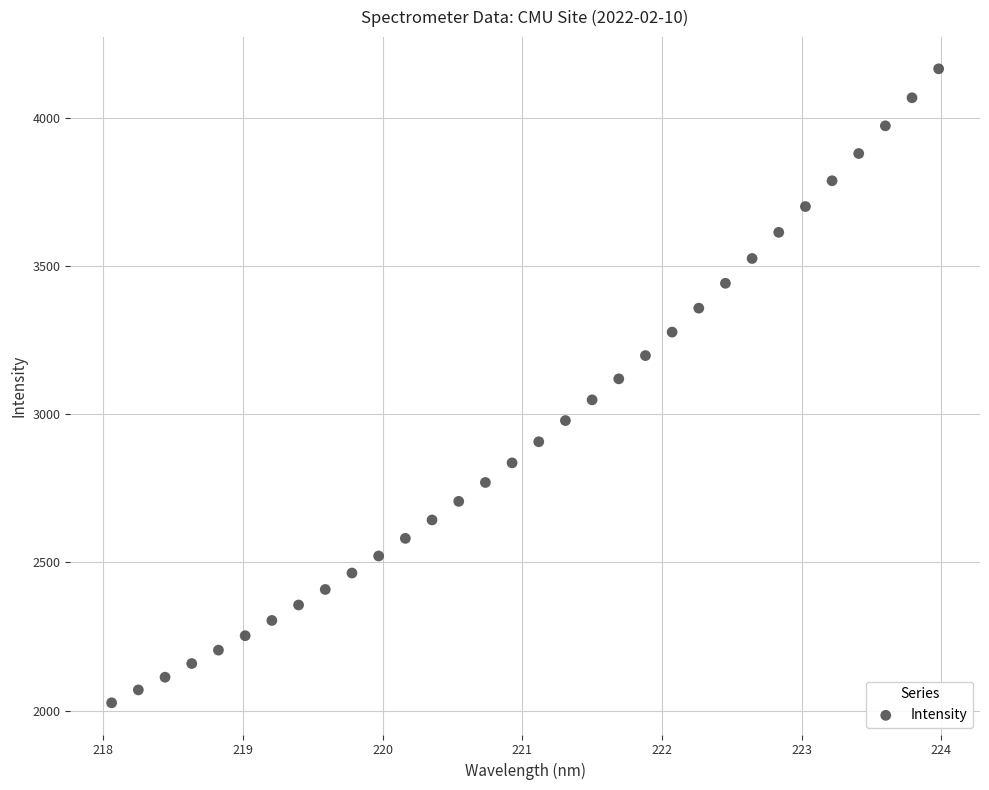

What is the range of X values (max minus min)?

5.9